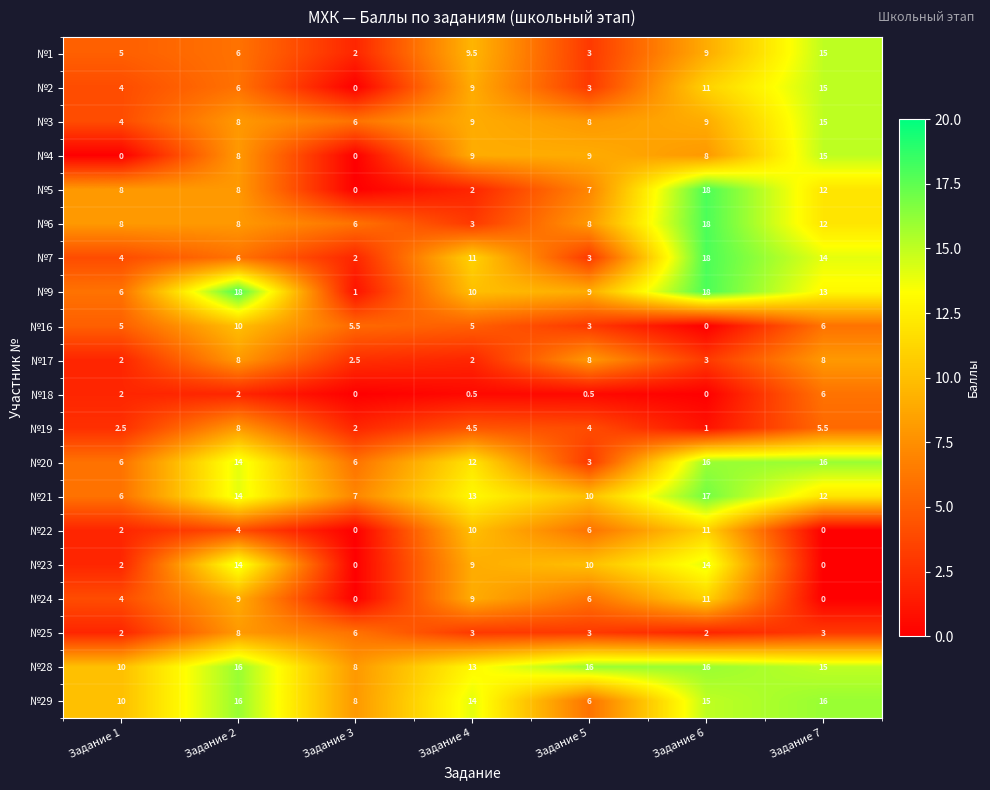

What is the sum of all №6 values?

63.0